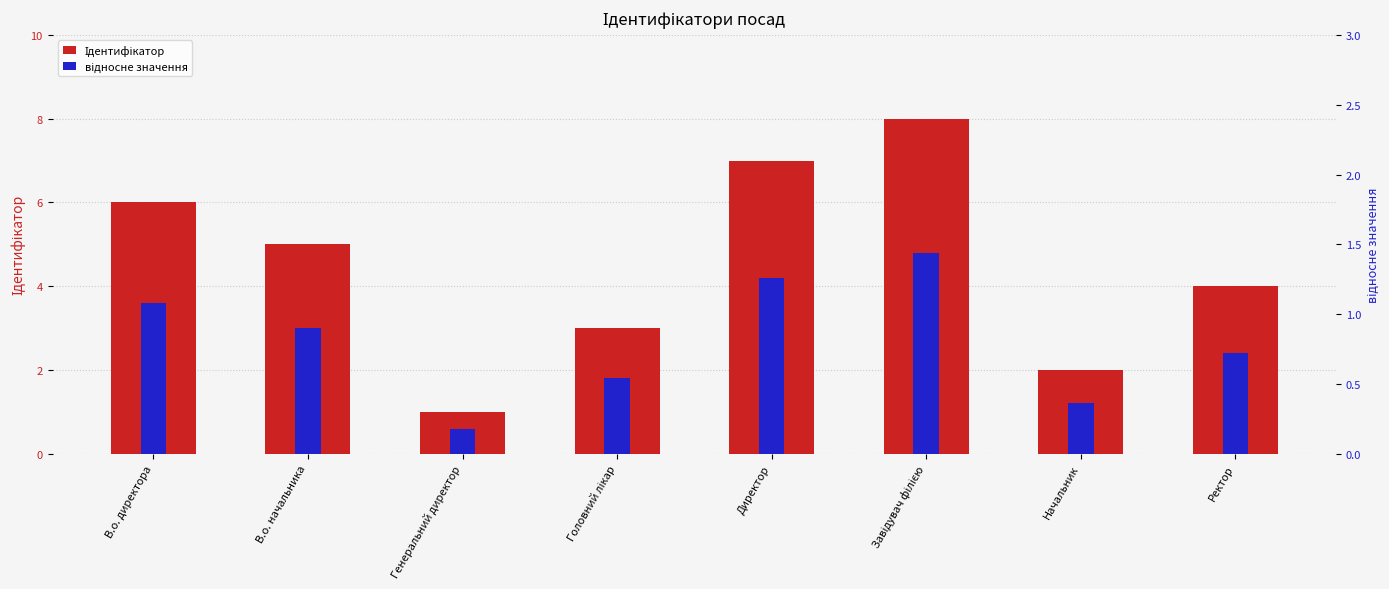

What is the minimum value shown in the chart?

0.2